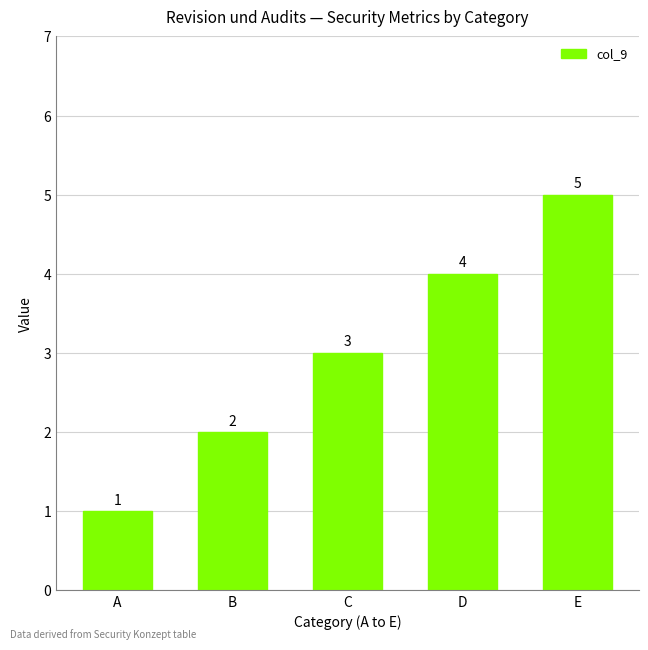

What is the difference between the maximum and minimum values?

4